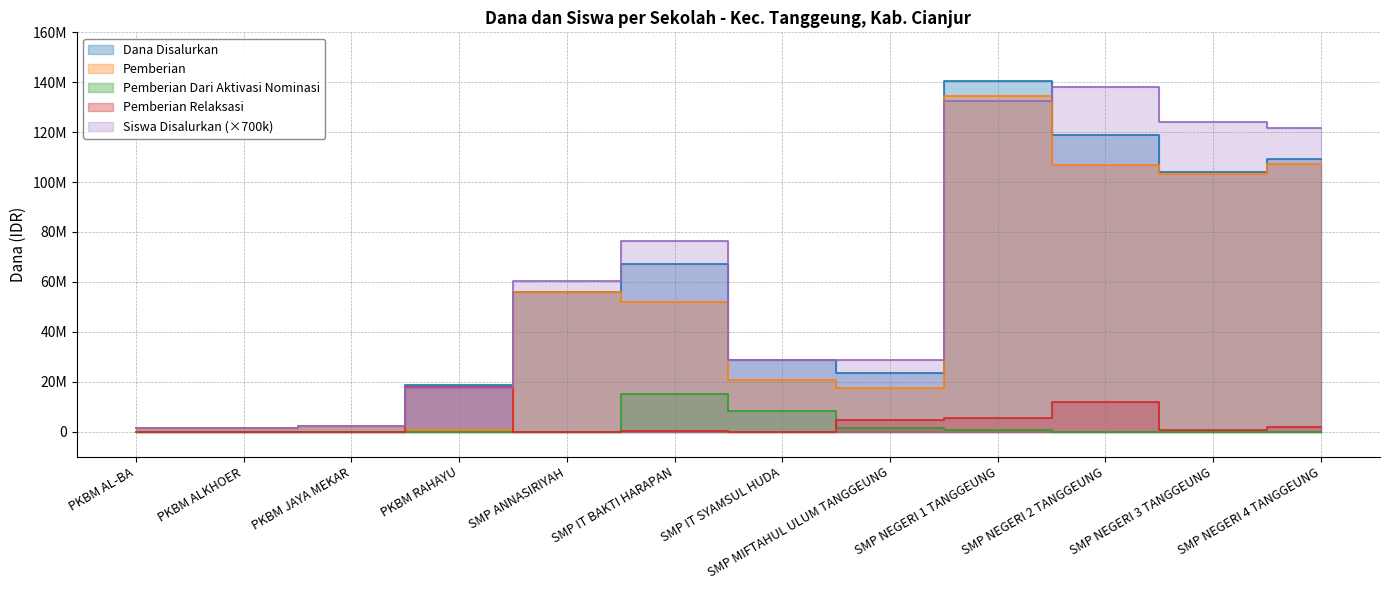

Reading left to right, list all the values displayed in this chart.

Dana Disalurkan: 1500000	1500000	2250000	18750000	55875000	67125000	28875000	23625000	140625000	118875000	103875000	109125000
Pemberian: 1500000	1500000	2250000	750000	55875000	51750000	20625000	17625000	134625000	106875000	103125000	107250000
Pemberian Dari Aktivasi Nominasi: 0	0	0	0	0	15000000	8250000	1500000	750000	0	0	0
Pemberian Relaksasi: 0	0	0	18000000	0	375000	0	4500000	5250000	12000000	750000	1875000
Siswa Disalurkan: 1400000	1400000	2100000	17500000	60200000	76300000	28700000	28700000	132300000	137900000	123900000	121800000